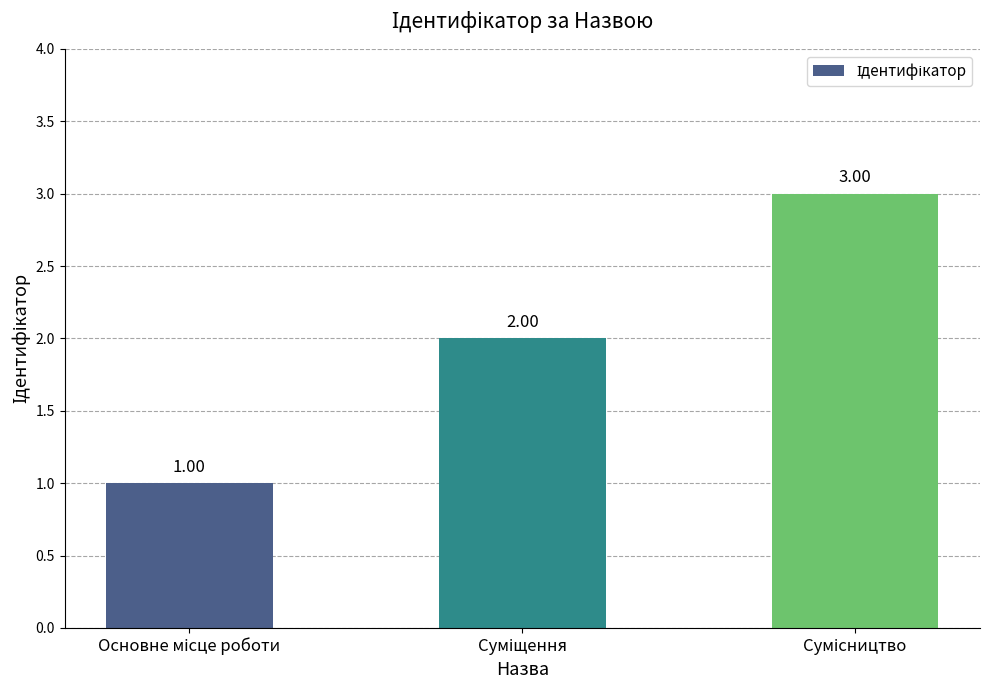

At which label does the data first exceed 2?

Сумісництво